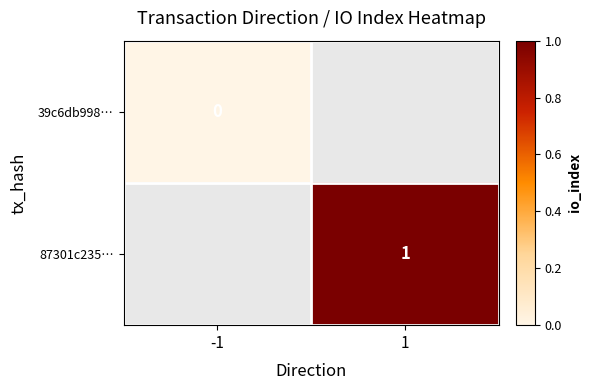

Which category has the lowest value in the 39c6db998… series?

-1